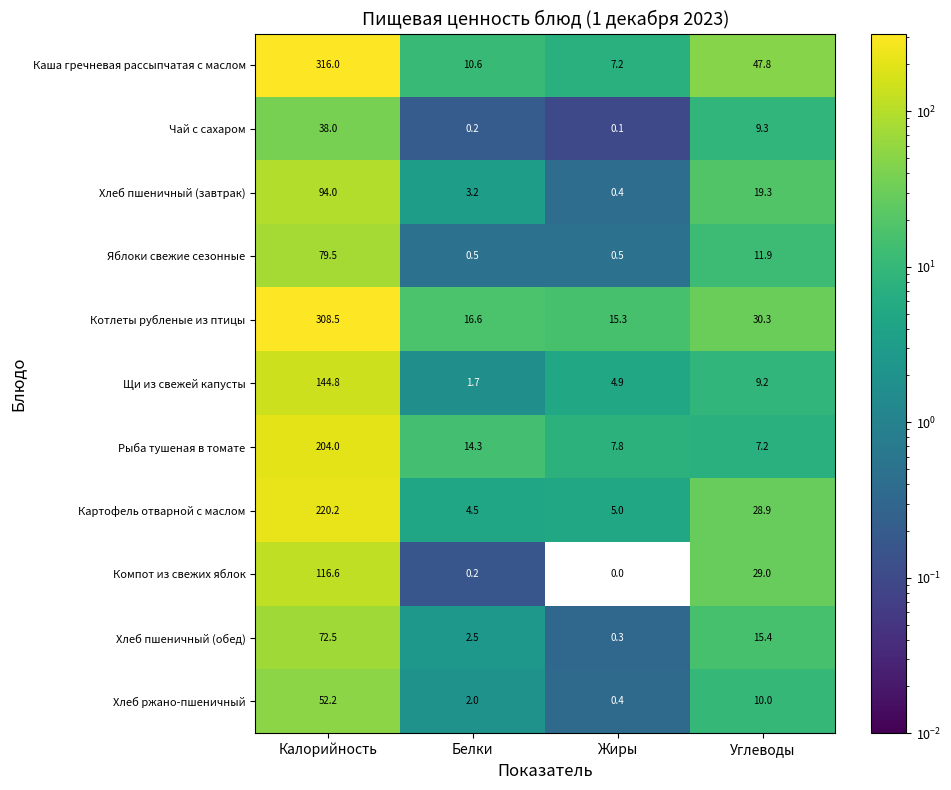

At Калорийность, list the series in order from largest to smallest.

Каша гречневая рассыпчатая с маслом, Котлеты рубленые из птицы, Картофель отварной с маслом, Рыба тушеная в томате, Щи из свежей капусты, Компот из свежих яблок, Хлеб пшеничный (завтрак), Яблоки свежие сезонные, Хлеб пшеничный (обед), Хлеб ржано-пшеничный, Чай с сахаром